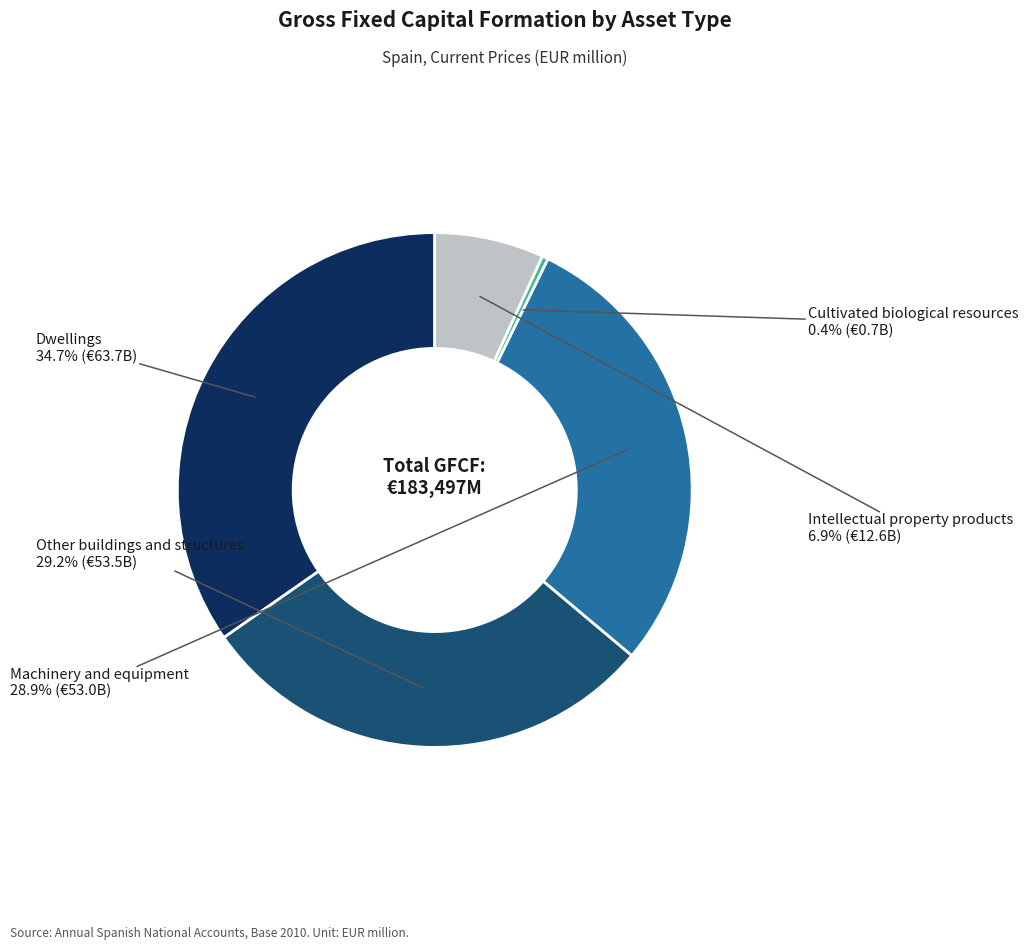

To the nearest percent, what is the difference between the largest and smallest slice percentages?

34%